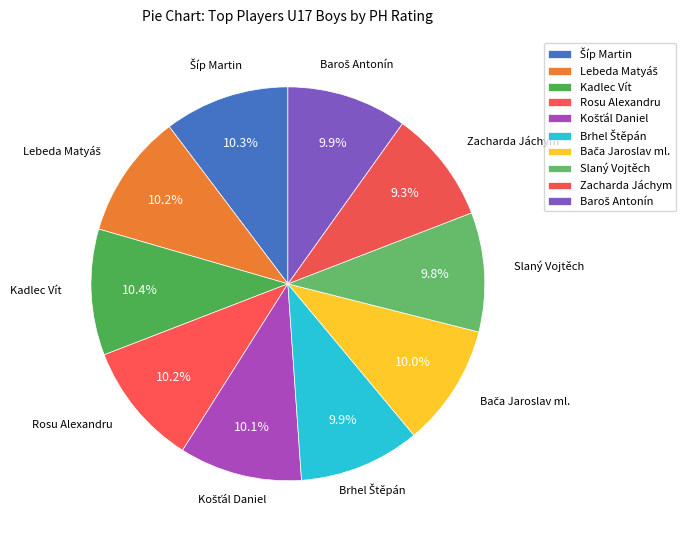

True or false: Lebeda Matyáš accounts for 23% of the total.

False